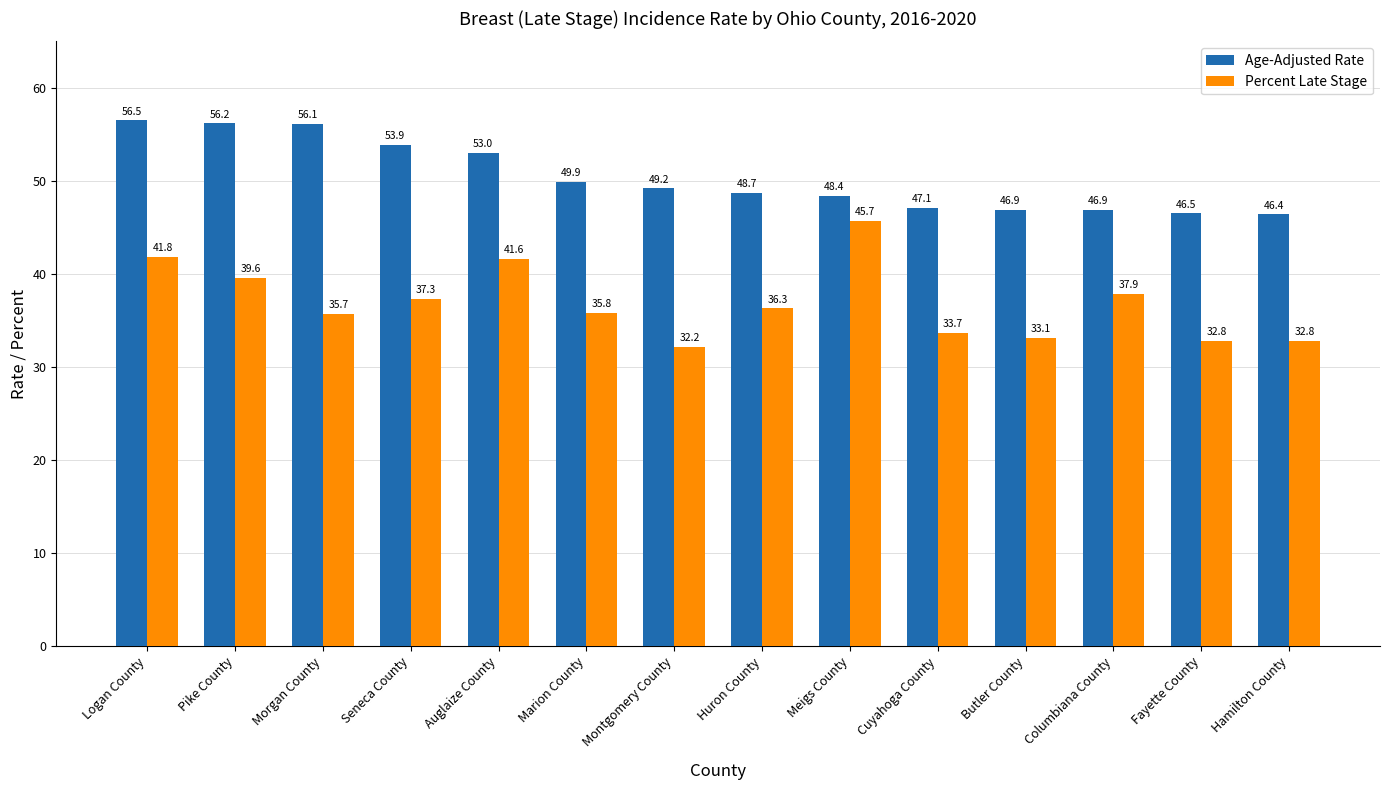

List the series in order of their overall mean, lowest first.

Percent Late Stage, Age-Adjusted Rate